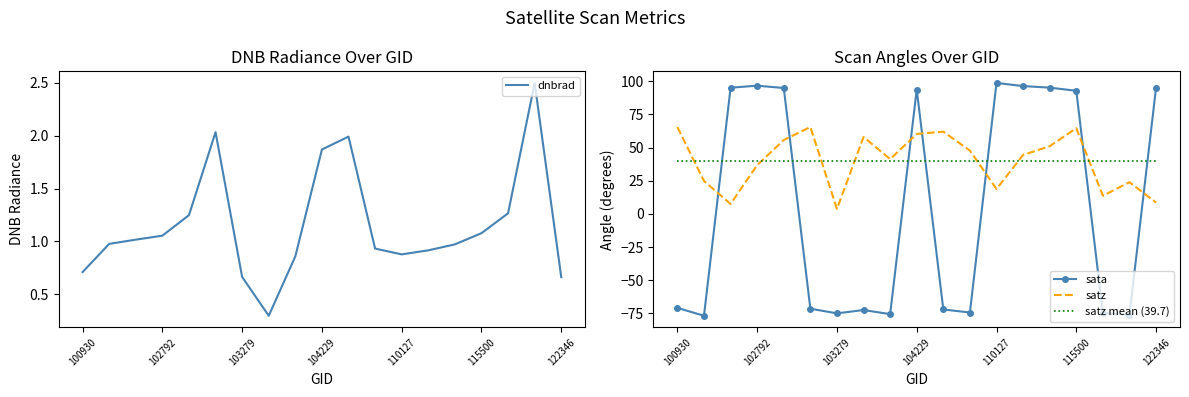

How many data points does each series have?

19